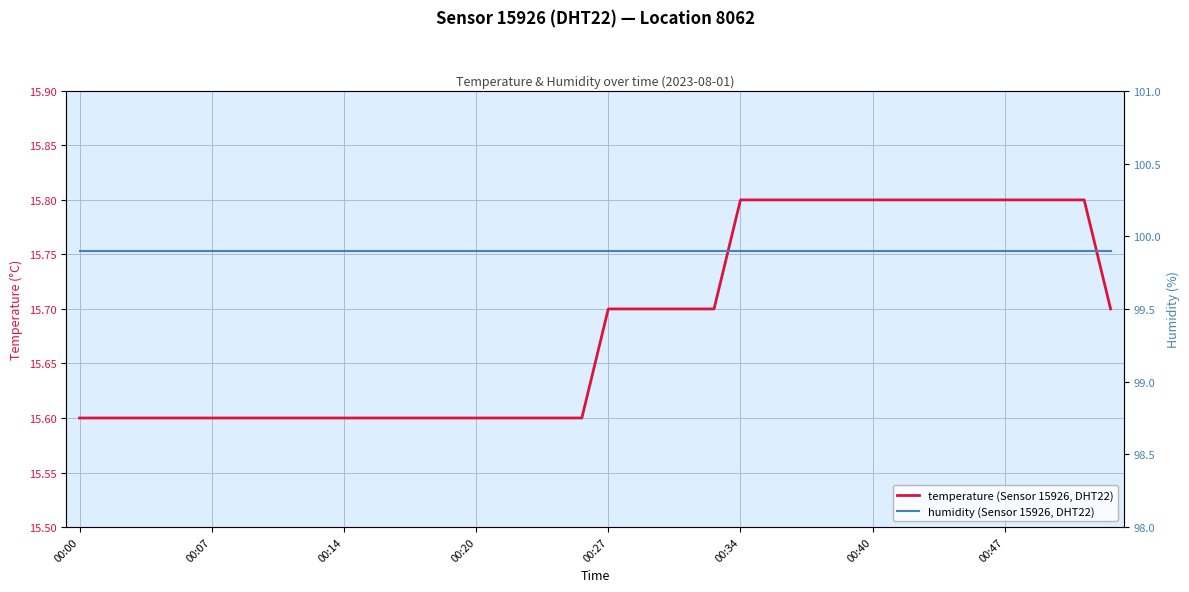

Which category has the lowest value in the humidity series?

00:00